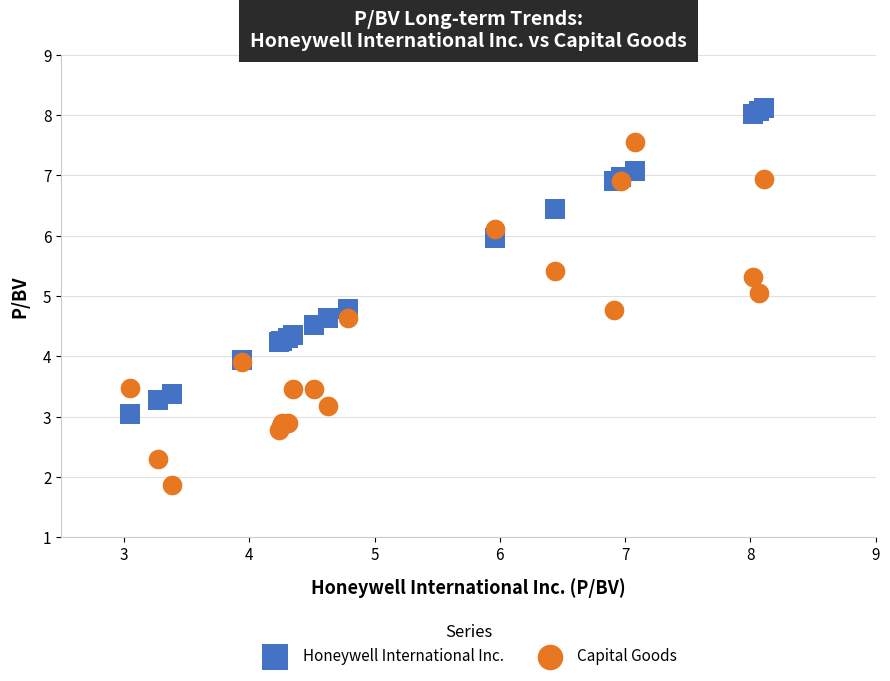

Which series reaches the maximum Y coordinate?

Honeywell International Inc.